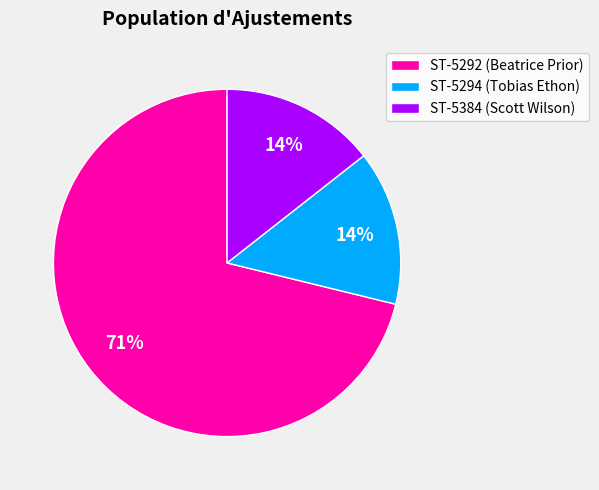

Is it true that ST-5384 (Scott Wilson) is 14% of the pie?

True